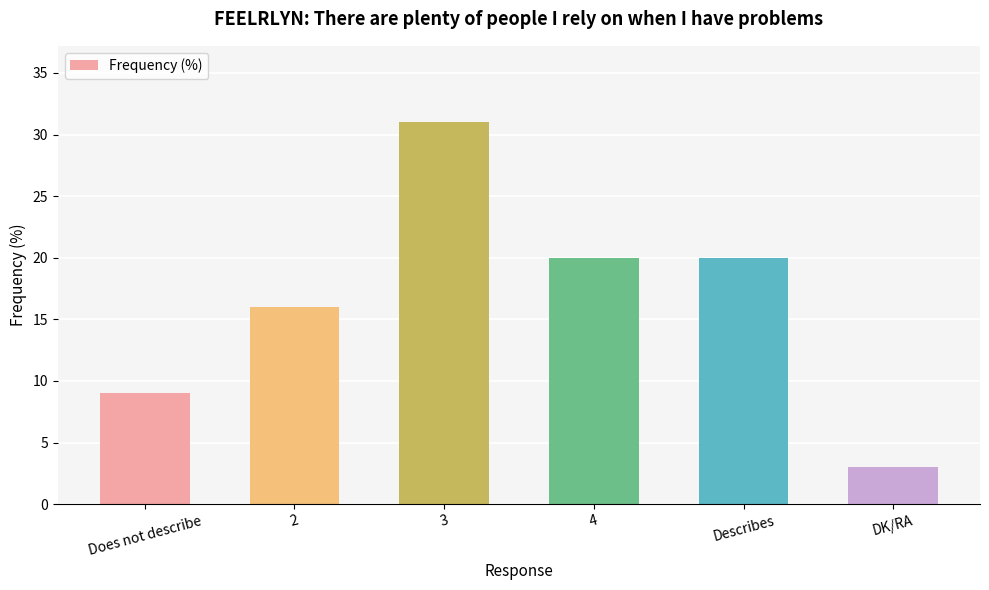

What is the greatest value displayed?

31